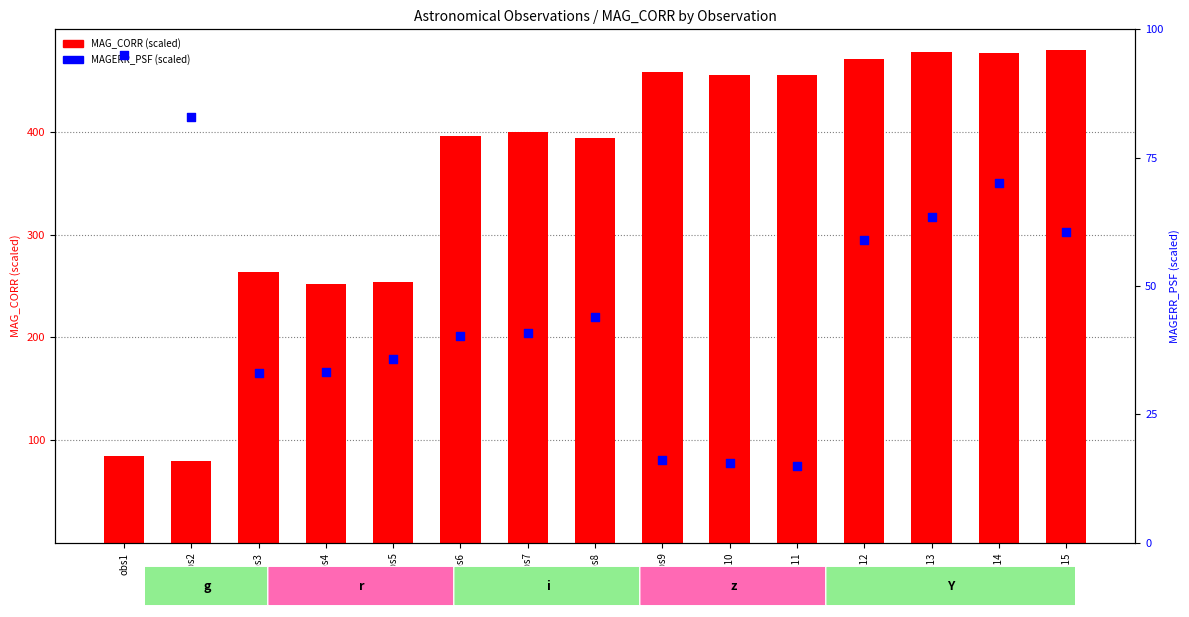

Which series contains the highest Y value?

MAG_CORR (scaled)